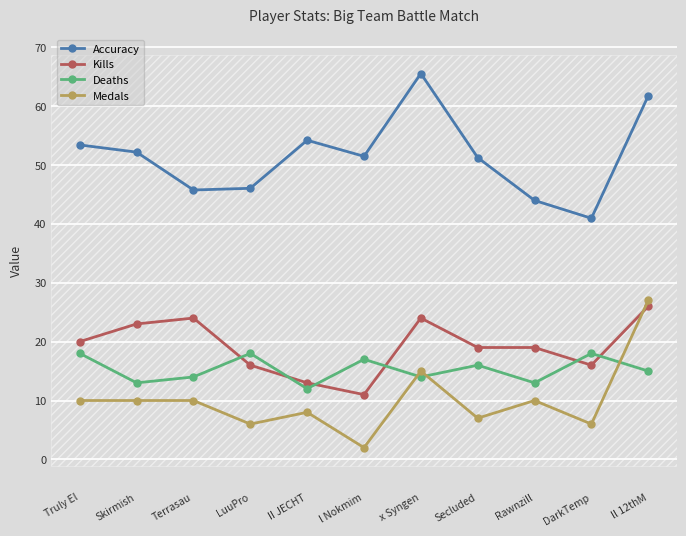

What is the difference between the highest and lowest values at DarkTemp?

34.9